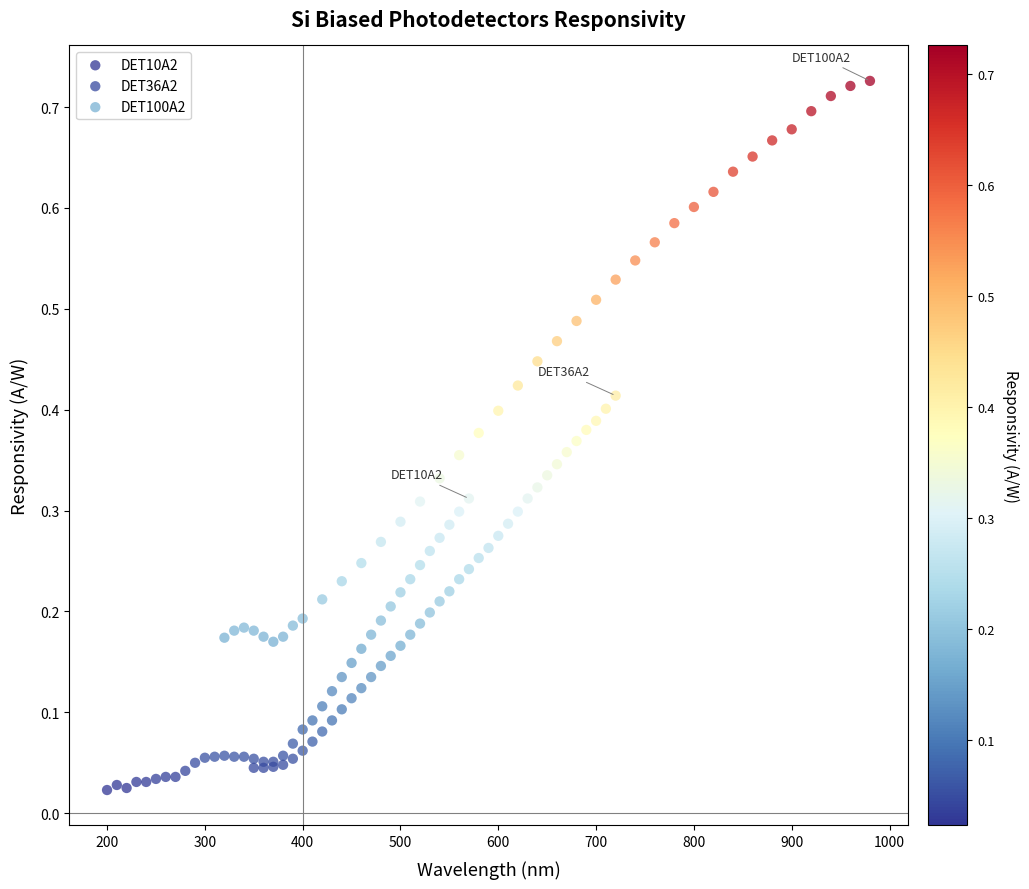

Which series has the largest Y range (max minus min)?

DET100A2